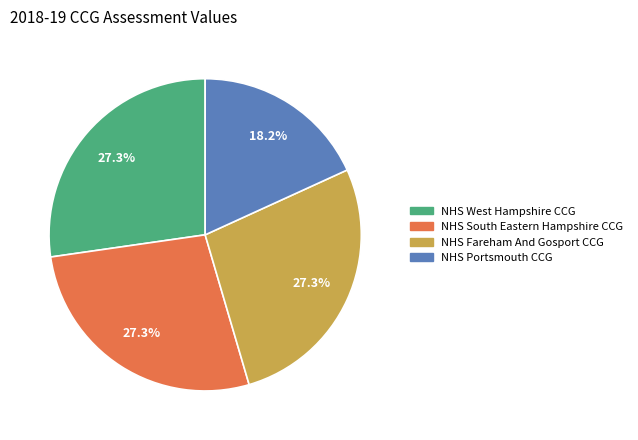

How many segments does this pie chart have?

4